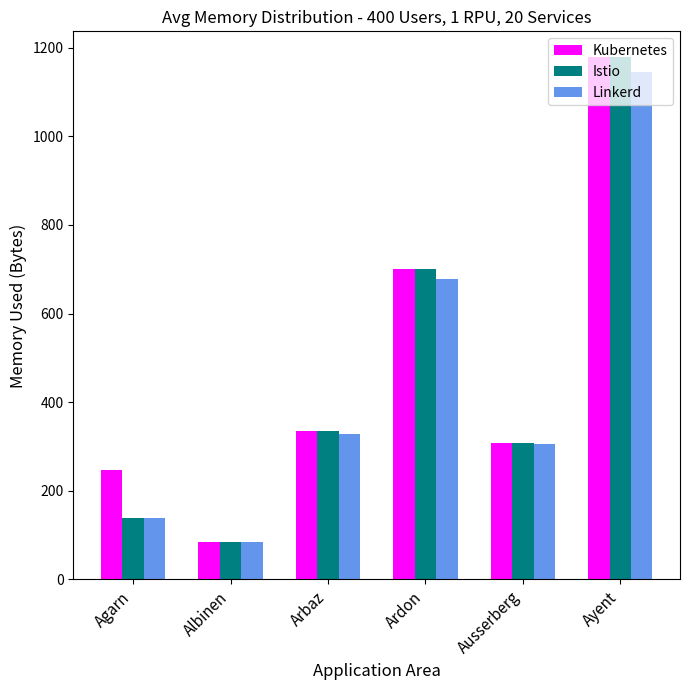

Reading left to right, transcribe all the data shown in this chart.

Kubernetes: 248	85	336	701	309	1178
Istio: 139	85	336	701	309	1178
Linkerd: 139	85	328	678	306	1146